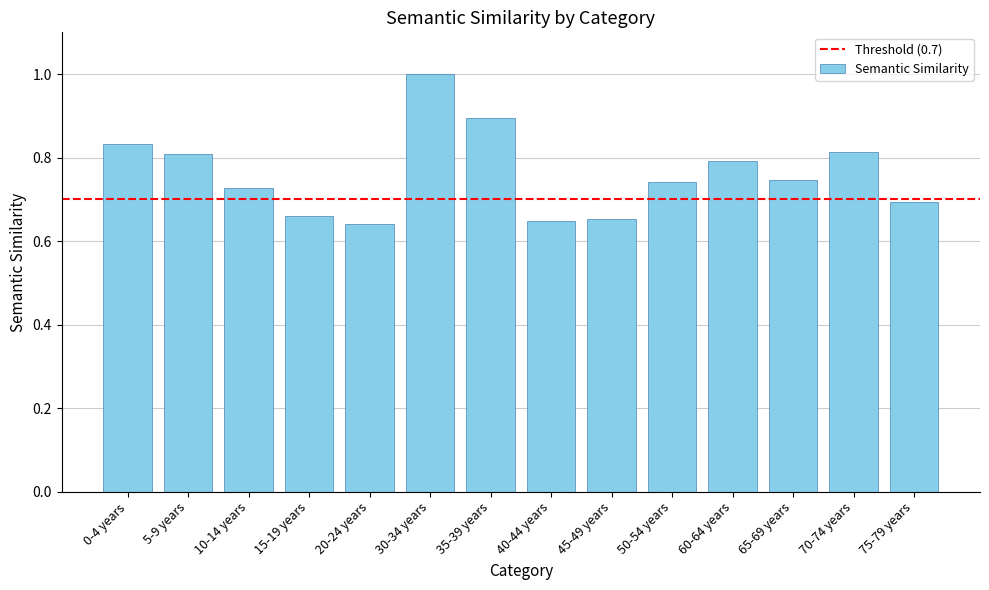

Which label corresponds to the largest value in the chart?

30-34 years